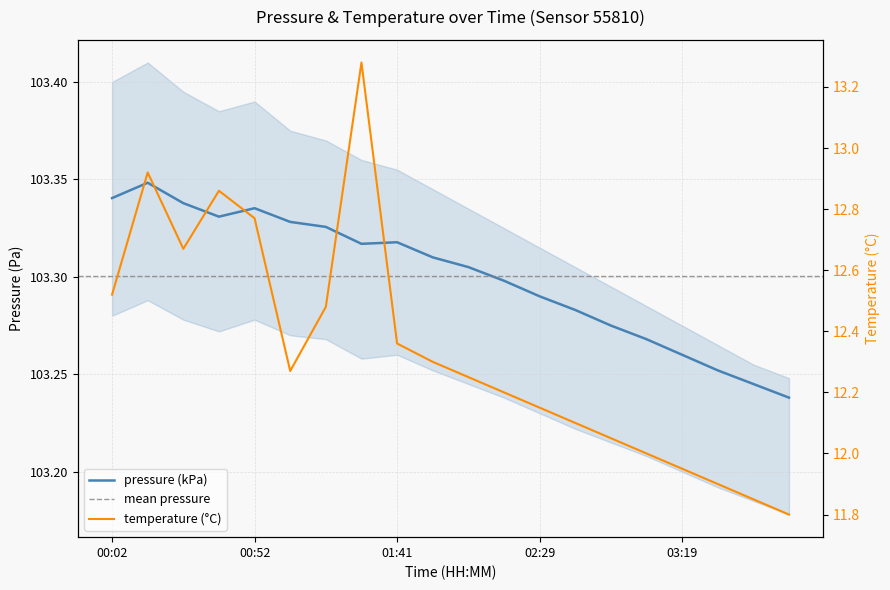

True or false: temperature and pressure intersect in this chart.

False